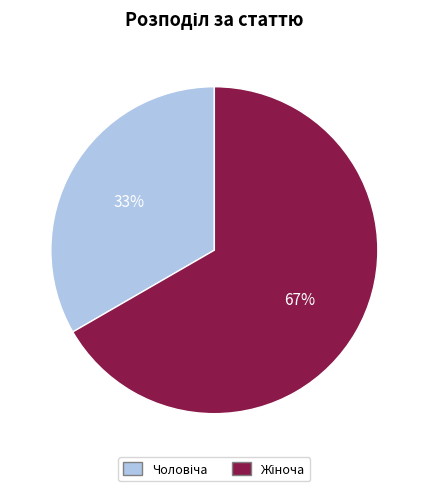

Is there a majority slice in this chart?

Yes